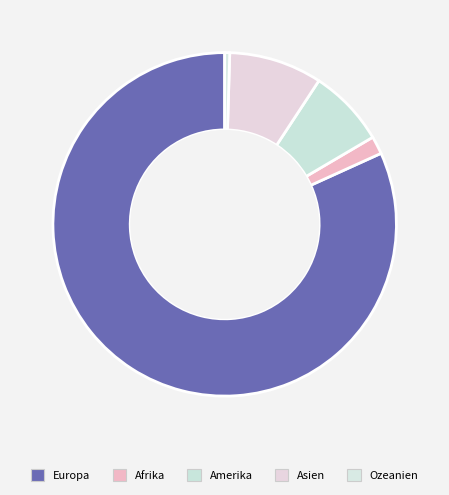

To the nearest percent, what percentage of the pie is Europa?

82%